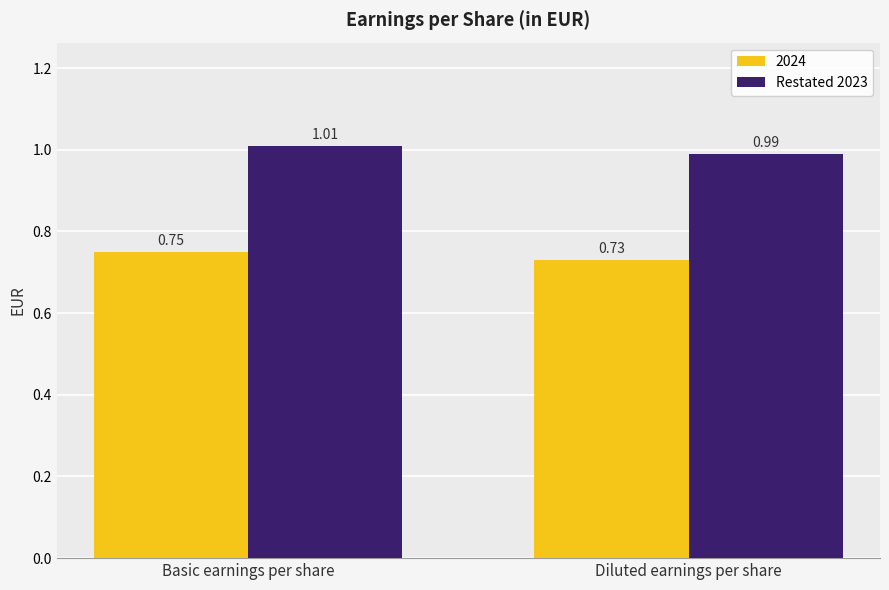

Which category has the lowest value in the 2024 series?

Diluted earnings per share